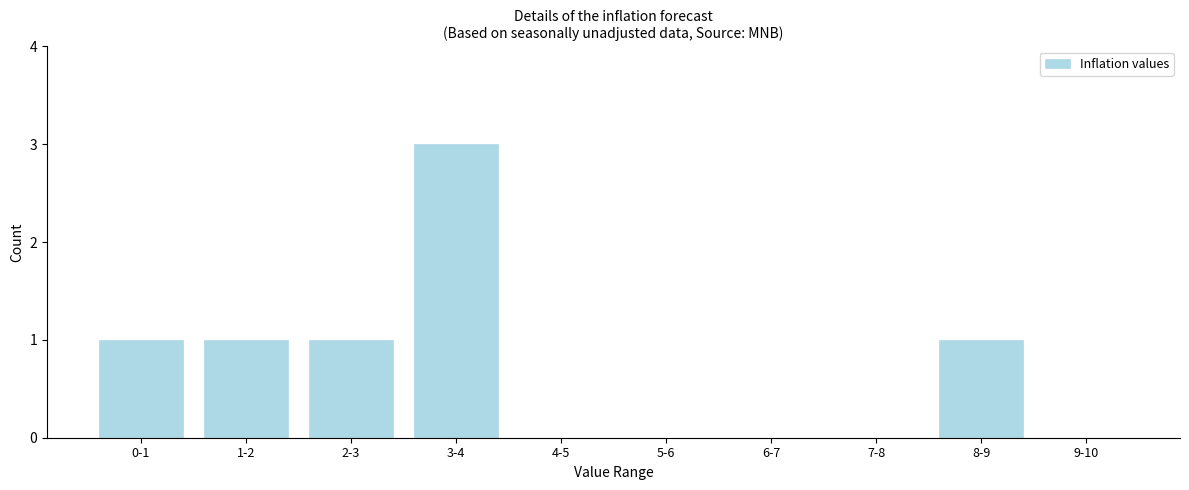

Reading left to right, transcribe all the data shown in this chart.

0-1=1	1-2=1	2-3=1	3-4=3	4-5=0	5-6=0	6-7=0	7-8=0	8-9=1	9-10=0